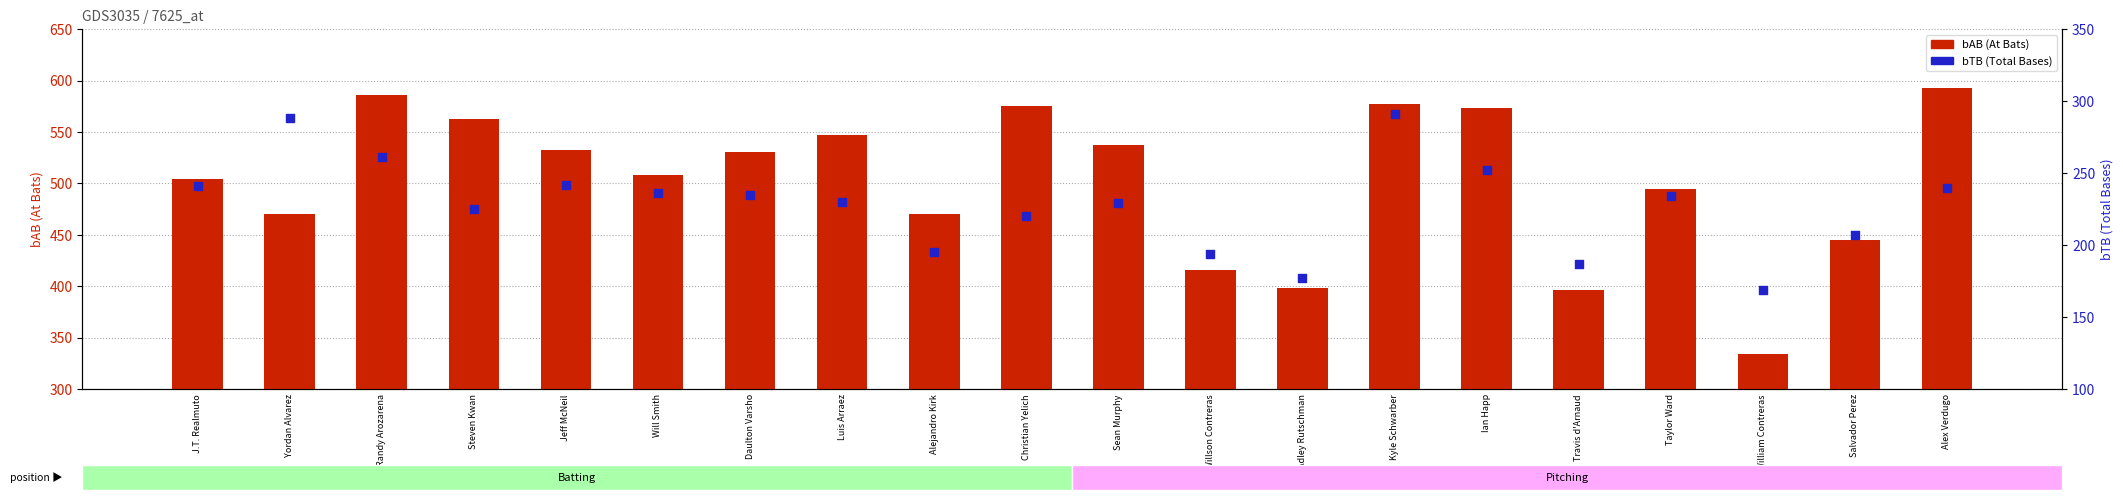

What are all the series names shown in the legend?

bAB (At Bats), bTB (Total Bases)